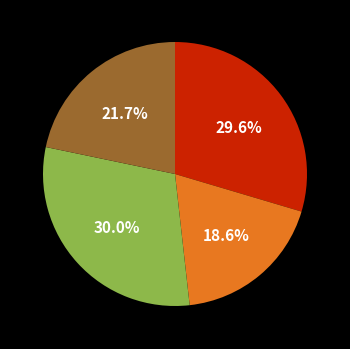

Is there any slice that represents more than half of the pie?

No